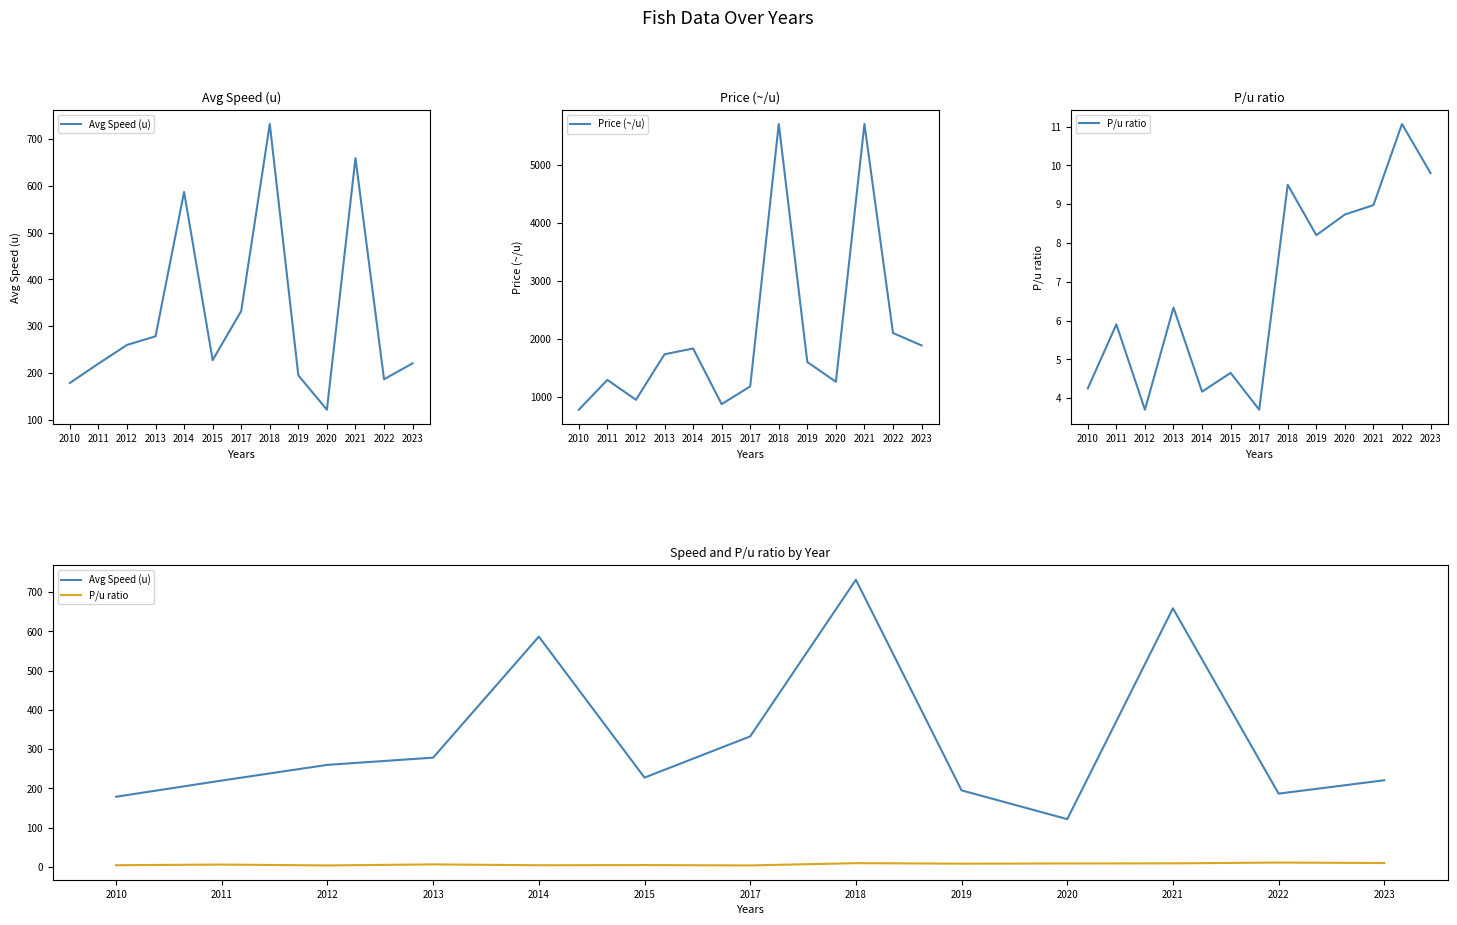

Is the value of P/u ratio at 2015 greater than the value of Price (~/u) at 2021?

No